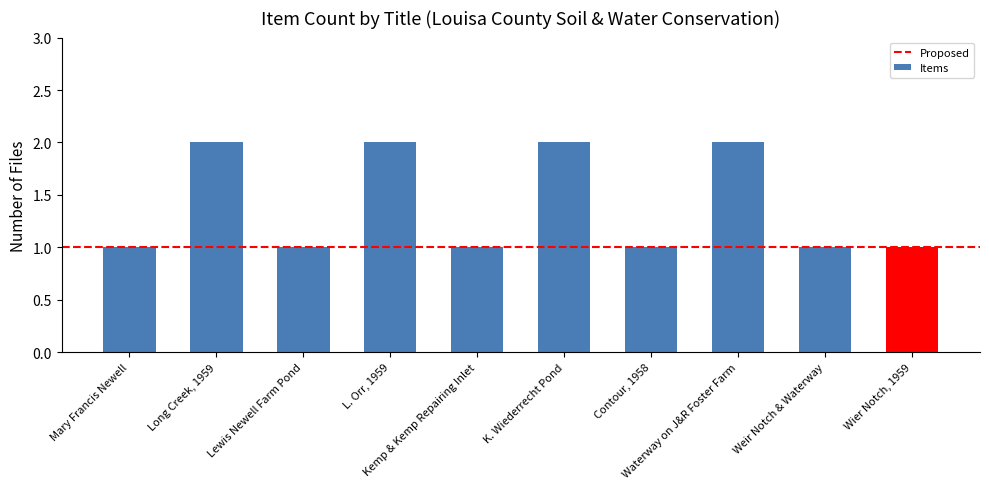

What is the value of the 3rd bar from the left?

1